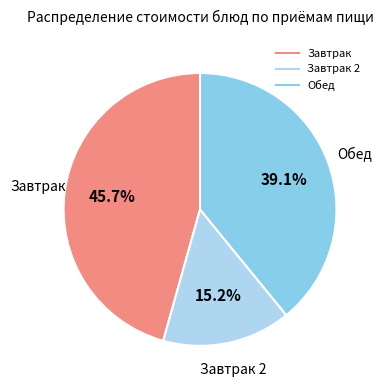

Is there any slice that represents more than half of the pie?

No